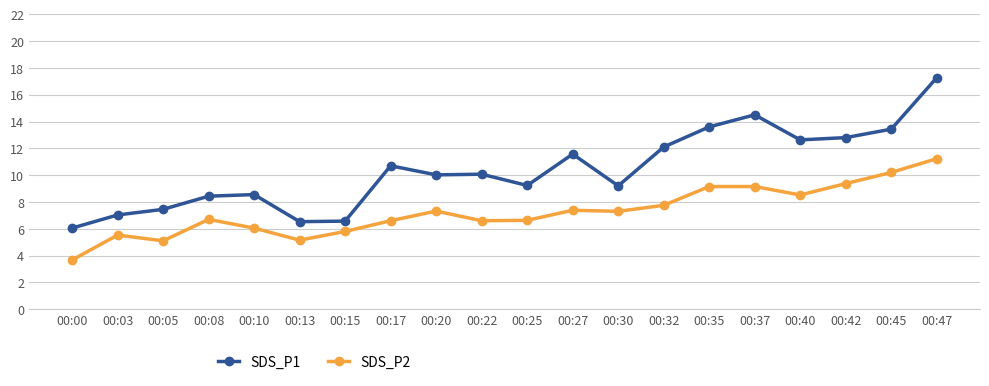

True or false: SDS_P2 has more than 0 points higher than both neighbors.

True